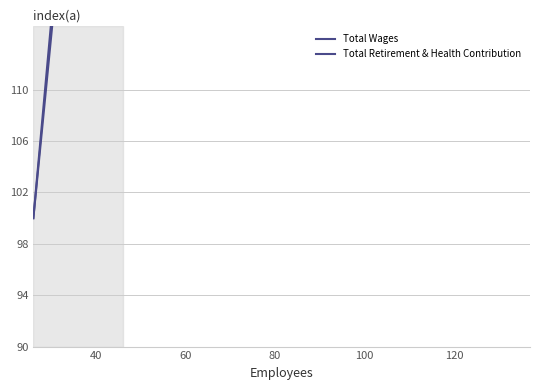

What is the sum of all Total Wages values?

3199.7